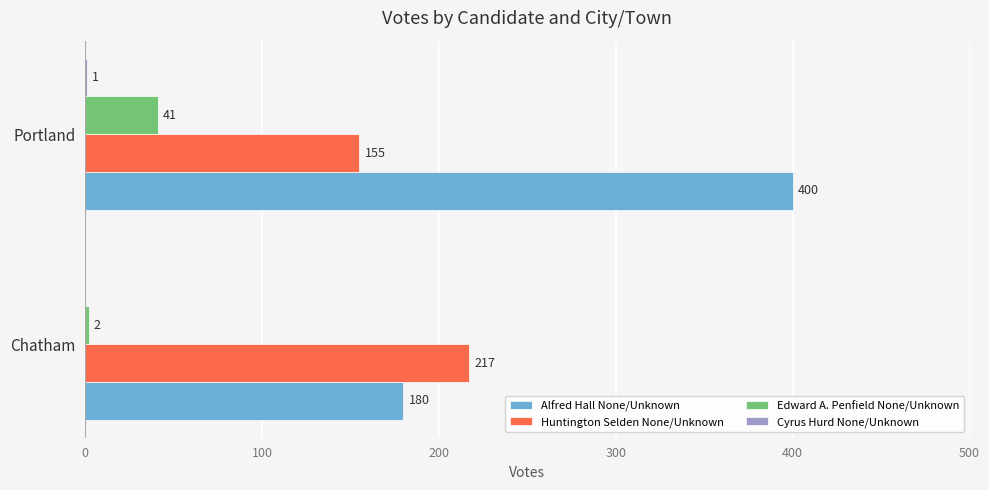

Which series has the largest total across all categories?

Alfred Hall None/Unknown